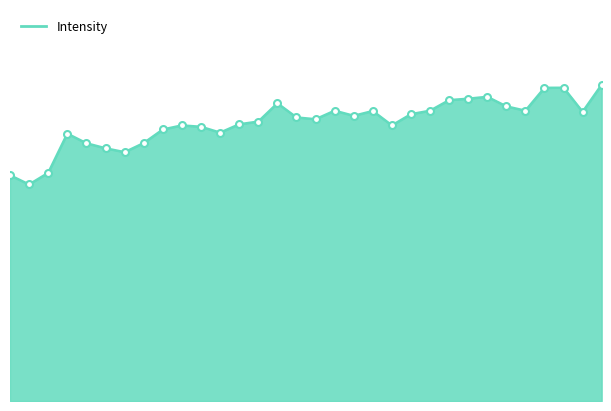

Does the chart display data point markers on the line(s)?

No